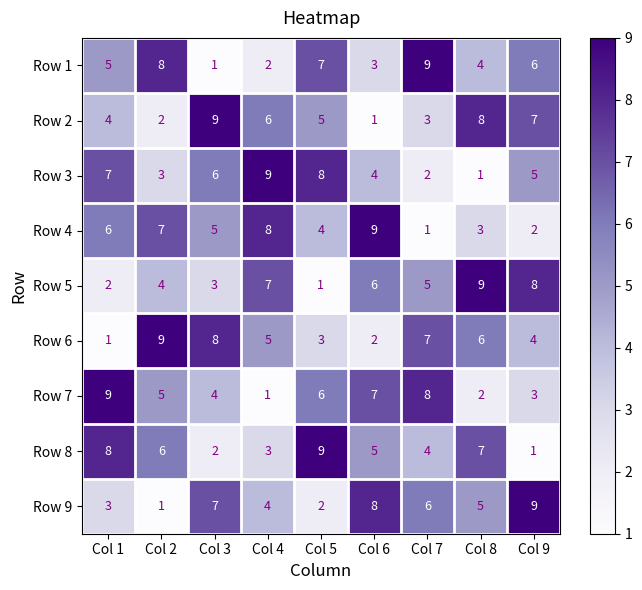

List the labels in order of Row 5 value, smallest first.

Col 5, Col 1, Col 3, Col 2, Col 7, Col 6, Col 4, Col 9, Col 8